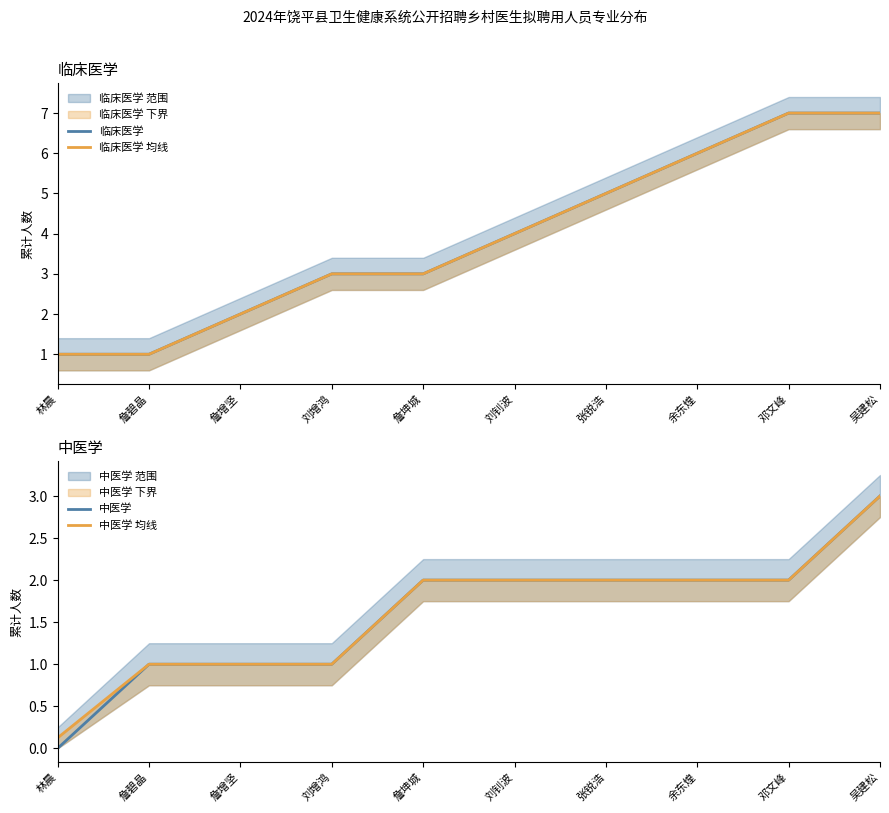

At how many categories does at least one series exceed 2?

7